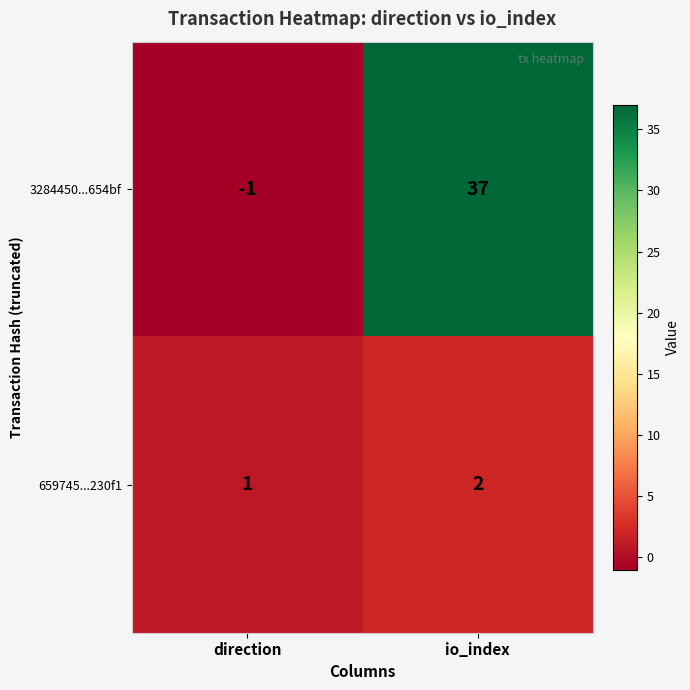

What is the spread (max minus min) of values at direction?

2